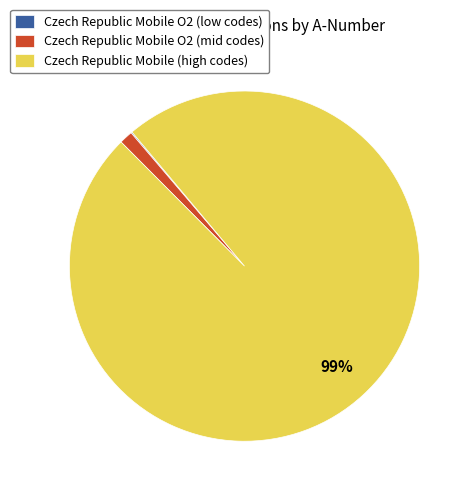

Is it true that Czech Republic Mobile O2 (mid codes) is 1% of the pie?

True